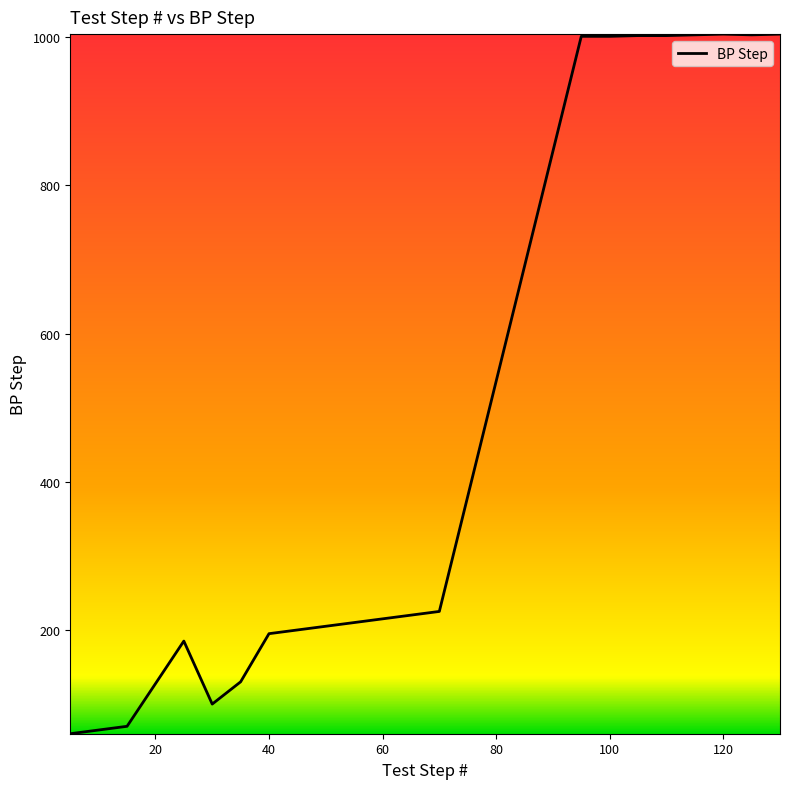

How many lines are shown in the chart?

1